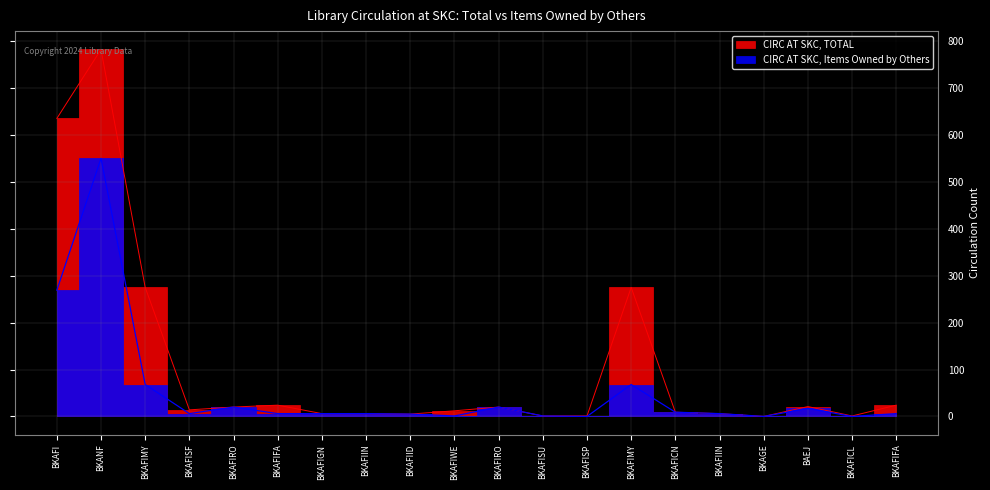

Where is CIRC AT SKC, ITEMS OWNED BY OTHERS nearest to the value 275?

BKAFI